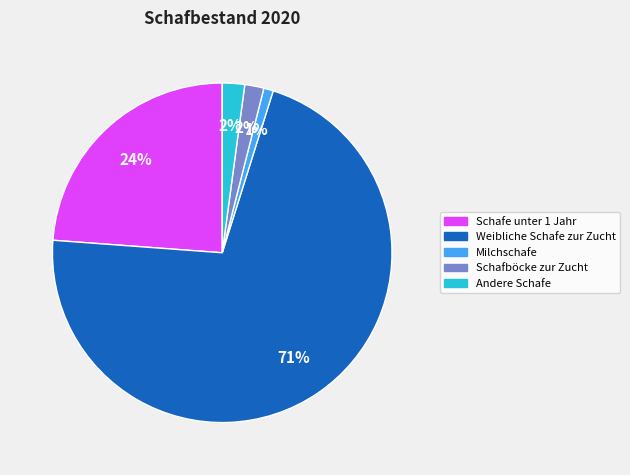

To the nearest percent, what is the difference between the largest and smallest slice percentages?

70%